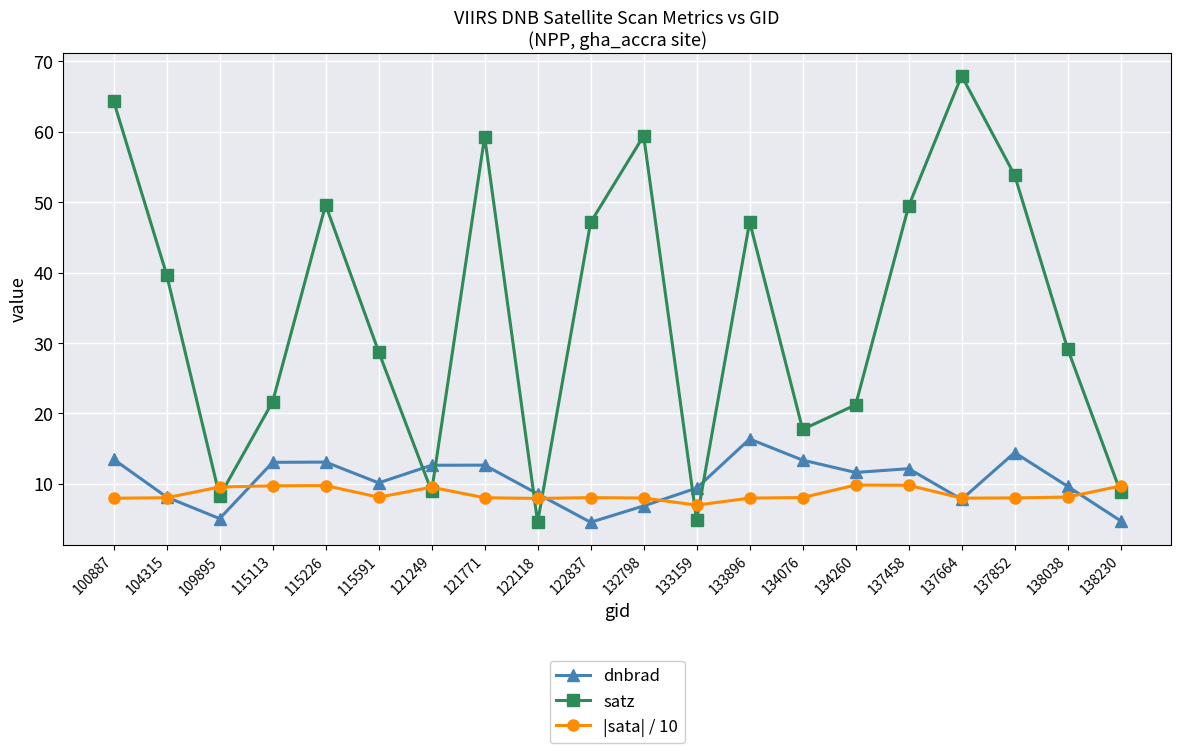

What is the value of the dnbrad point at the 20th from the left?

4.7